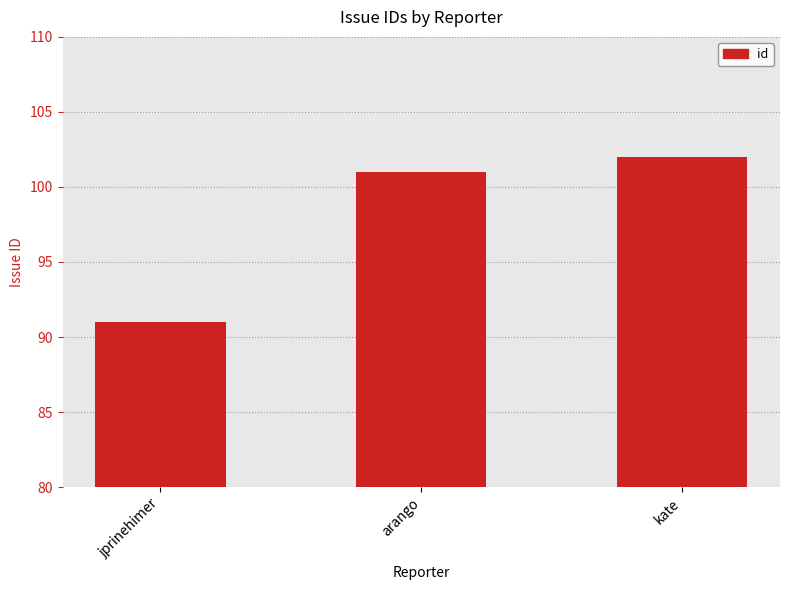

True or false: the data shows 35 at jprinehimer.

False